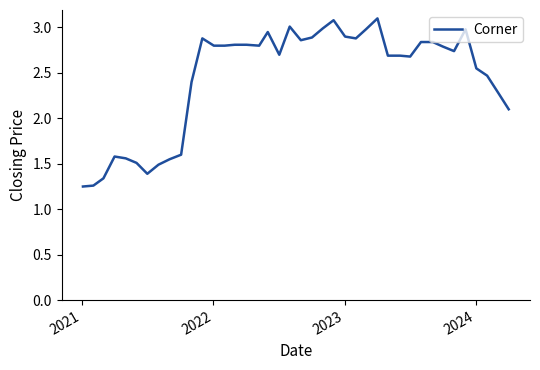

What is the greatest value displayed?

3.1